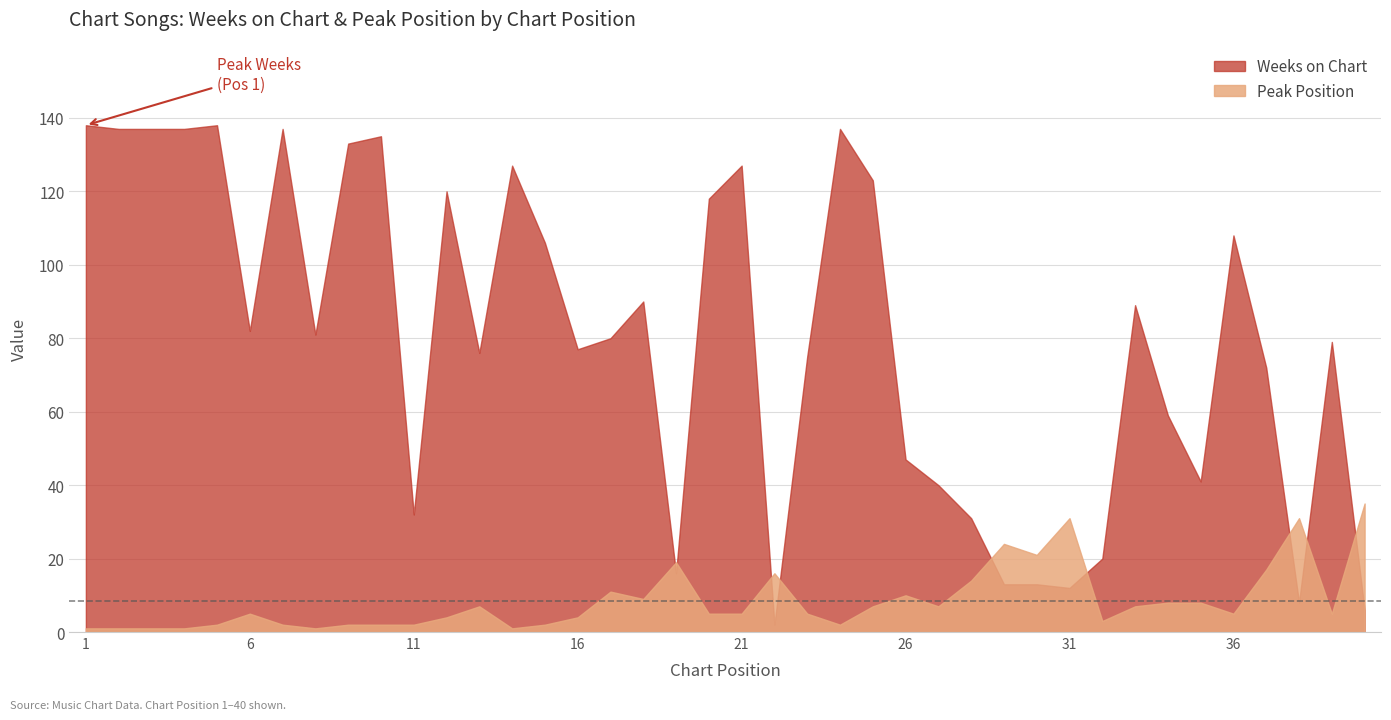

What is the approximate value of Weeks on Chart at 6?

82